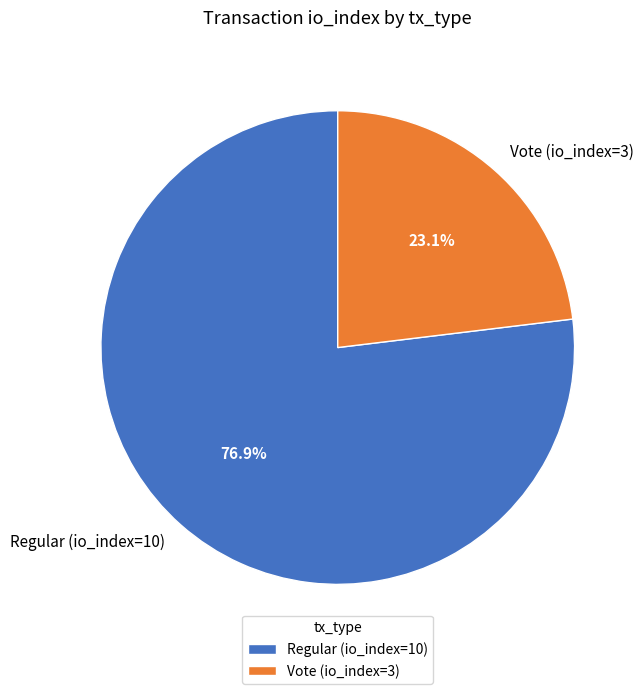

What portion of the pie excludes Regular (io_index=10)?

23.1%